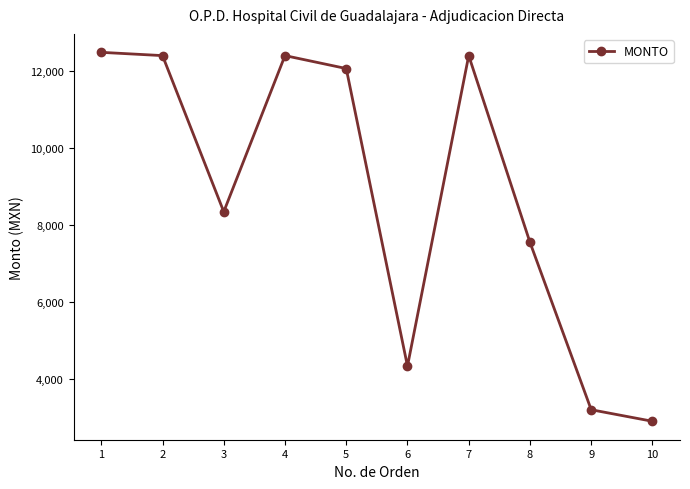

What is the change in value from 5 to 10?

-9164.0